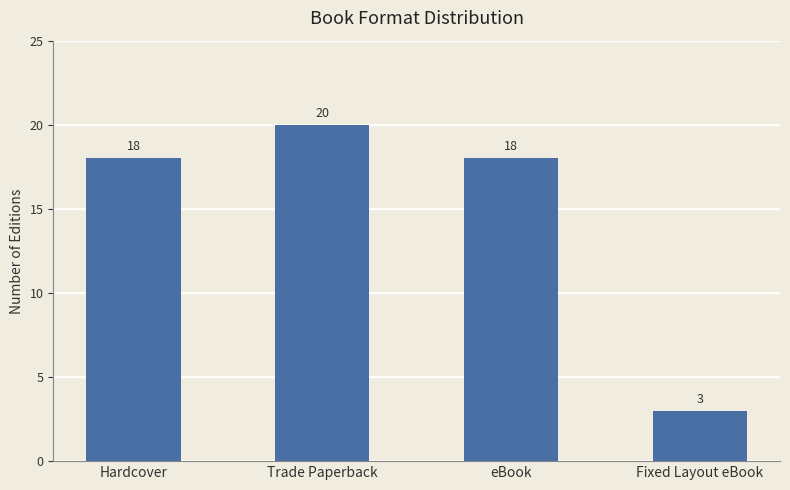

What is the difference between the values at Trade Paperback and Hardcover?

2